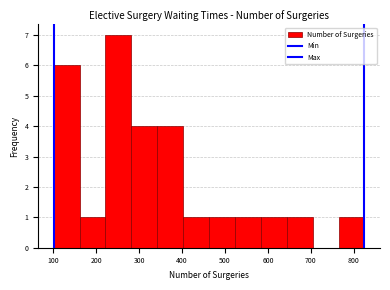

What is the height of the bar covering 160 to 220 on the x-axis? Neither the bar edges nor the heights are printed on the chart, so give them approximately, as read against the axes.

1